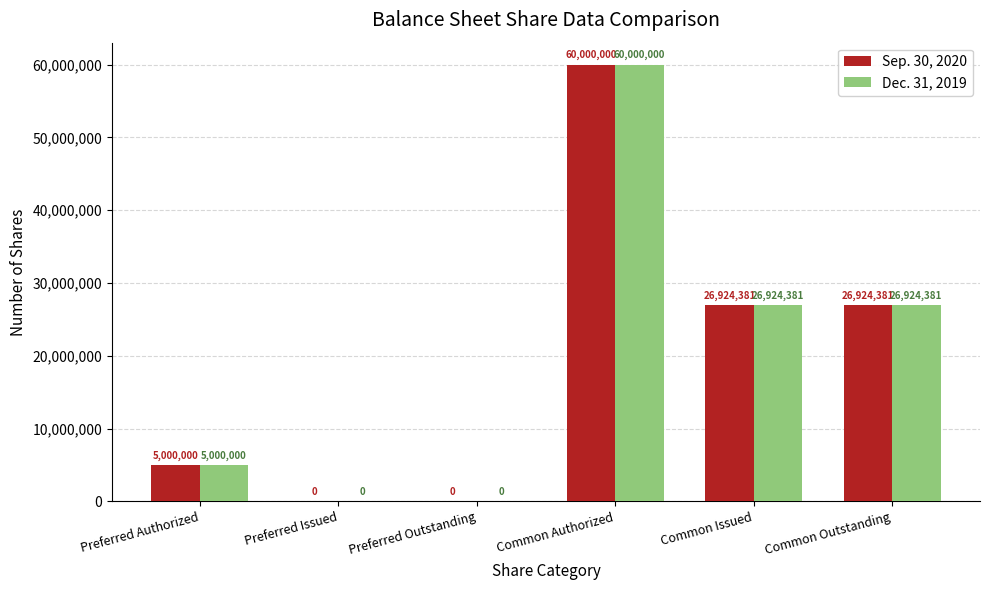

What is the total value across all series at Common Authorized?

120000000